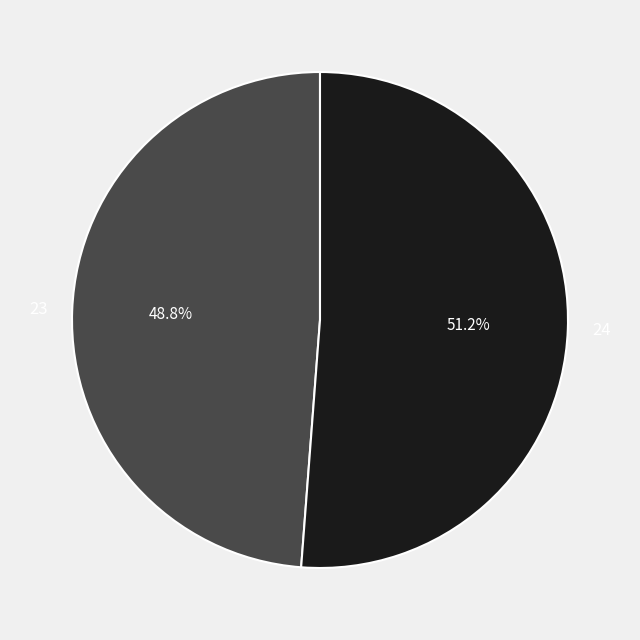

What portion of the pie excludes 23?

51.2%